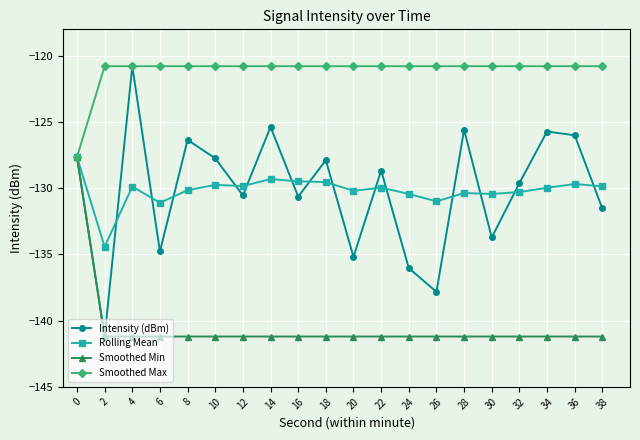

Rank the series at 20 from highest to lowest value.

Smoothed Max, Rolling Mean, Intensity (dBm), Smoothed Min